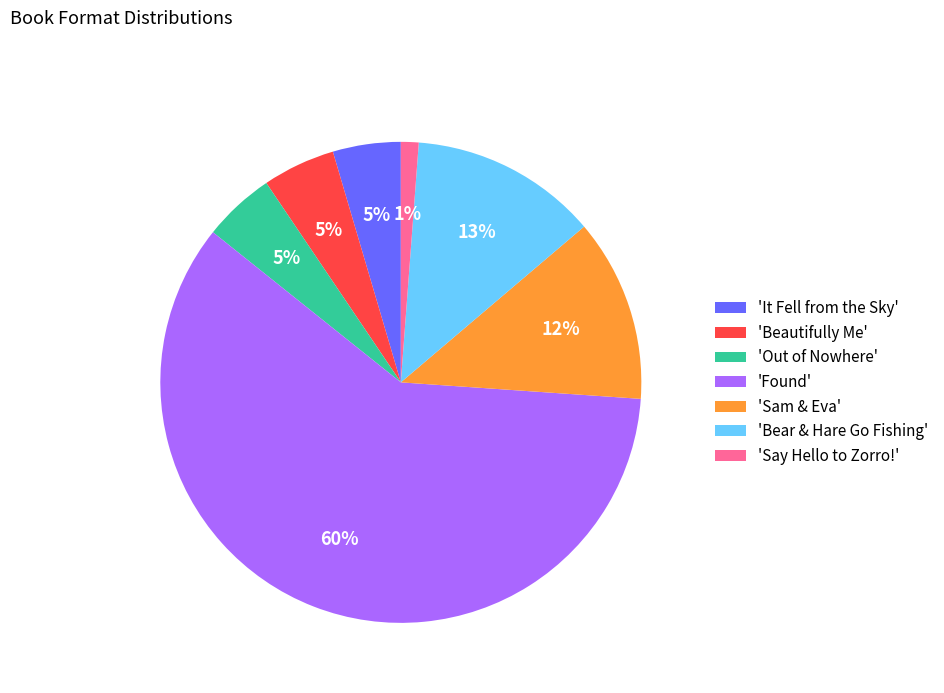

Which has a higher value, 'Say Hello to Zorro!' or 'Out of Nowhere'?

'Out of Nowhere'